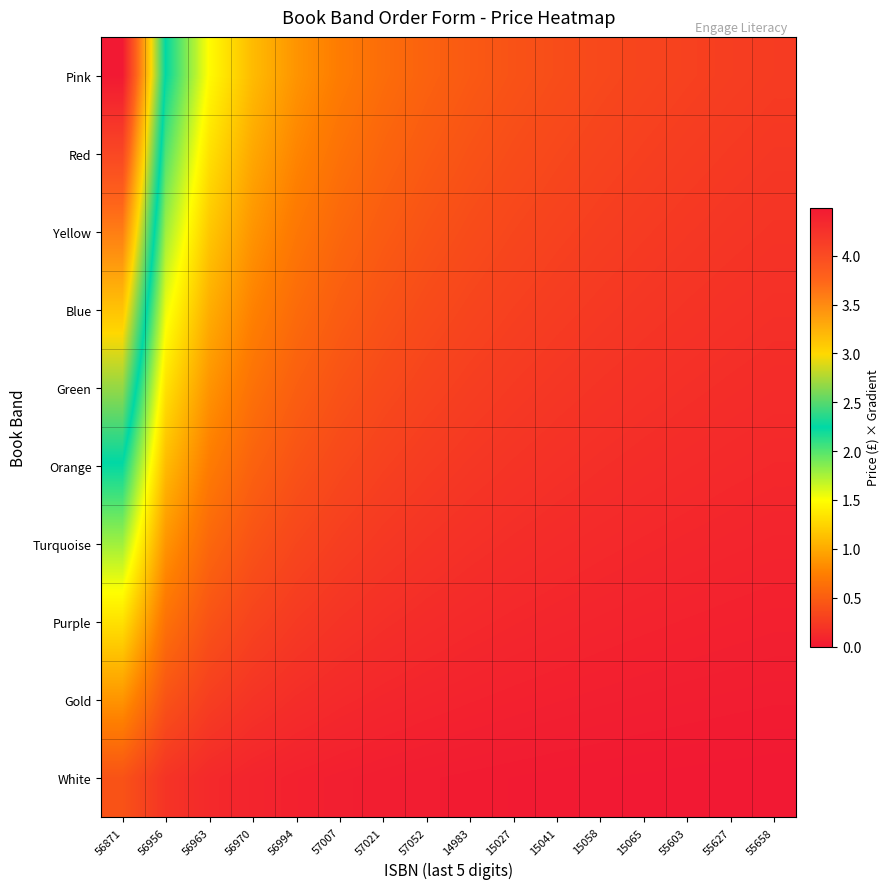

Which series has the largest total across all categories?

Pink